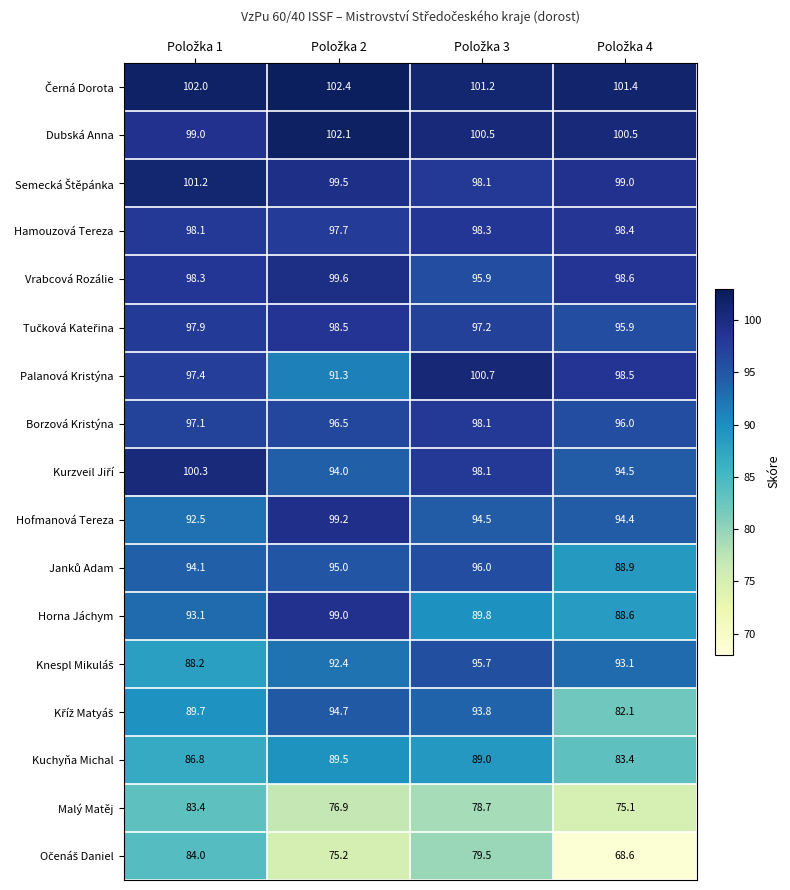

How many data points does each series have?

4